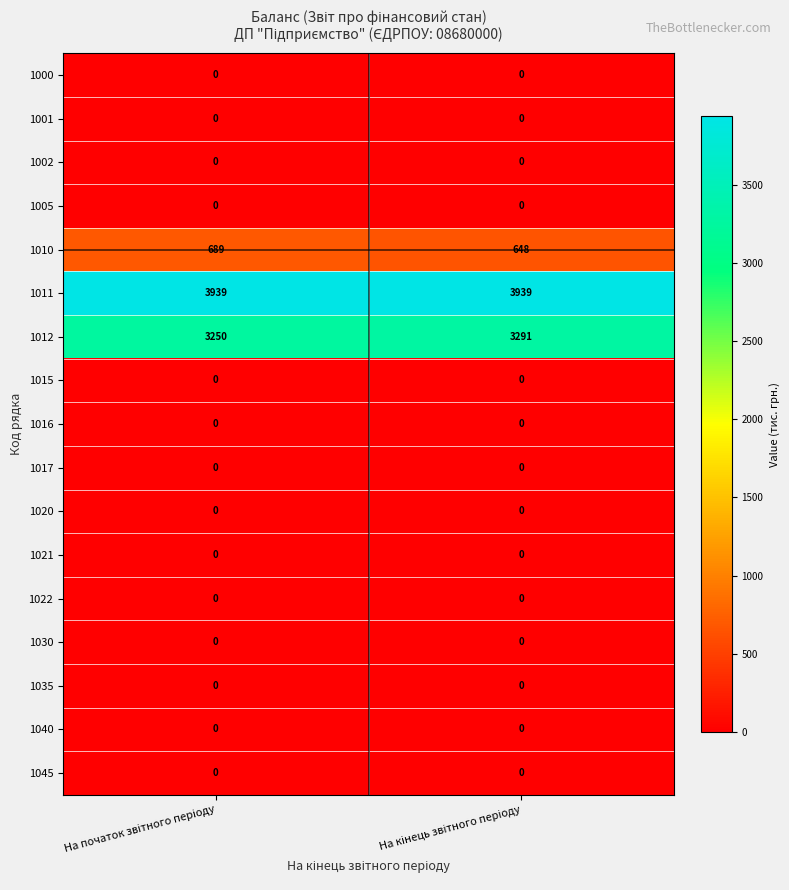

What is the sum of all 1011 values?

7878